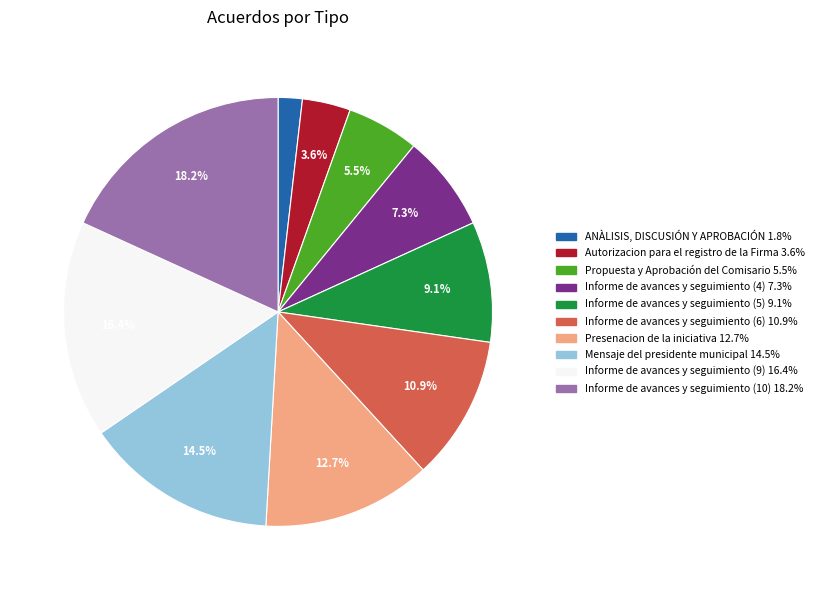

To the nearest percent, what portion does Informe de avances y seguimiento (10) represent?

18%